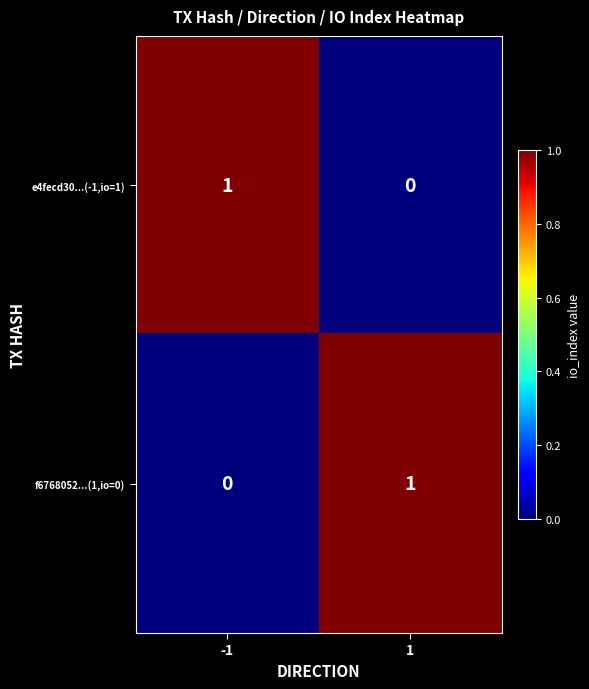

Is the value of f6768052...(1,io=0) at -1 greater than the value of e4fecd30...(-1,io=1) at -1?

No